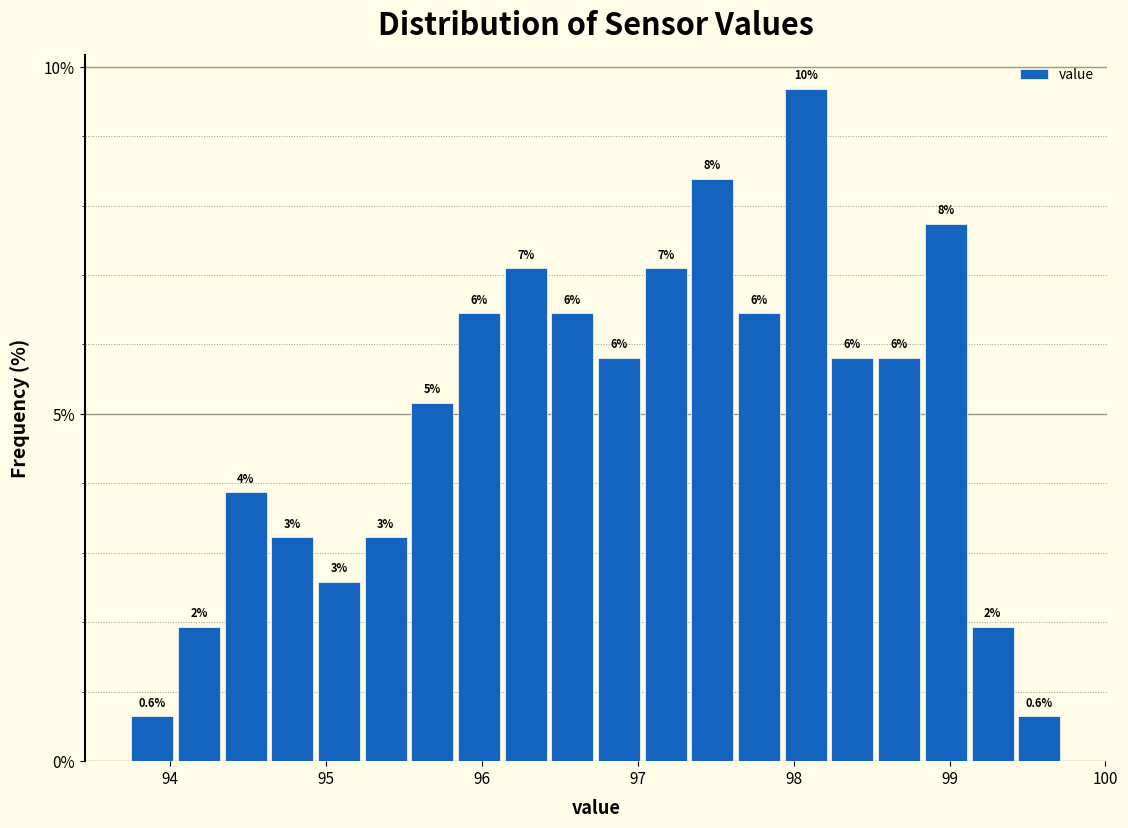

Around what value on the x-axis is the tallest bar? Give the approximate position of its centre, as read against the axis.

98.1